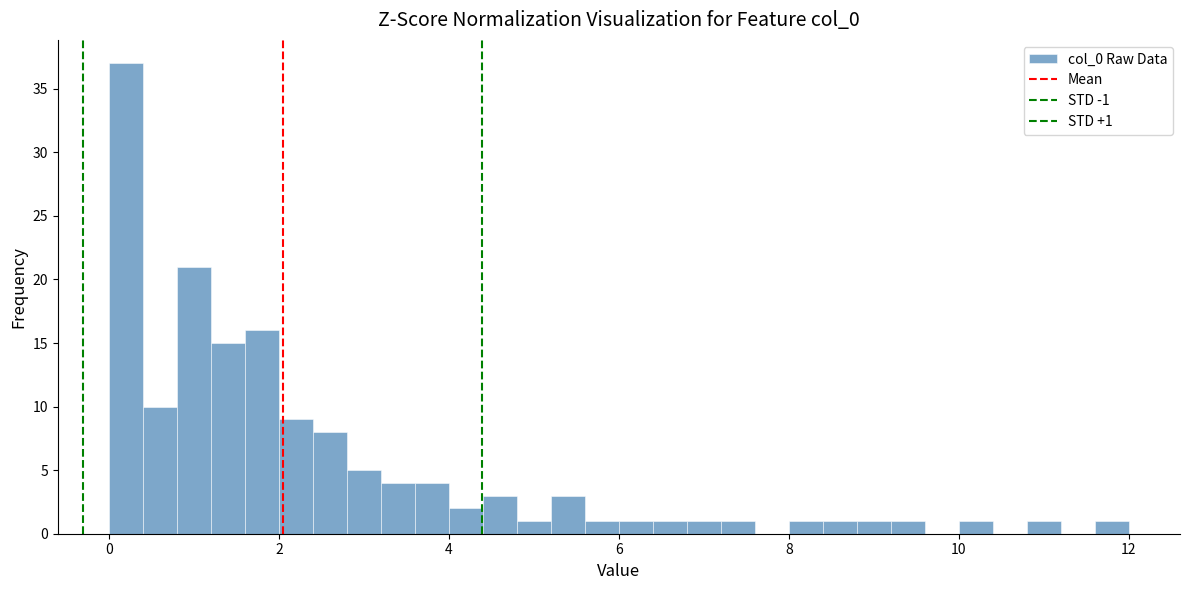

Around what value on the x-axis is the tallest bar? Give the approximate position of its centre, as read against the axis.

0.2